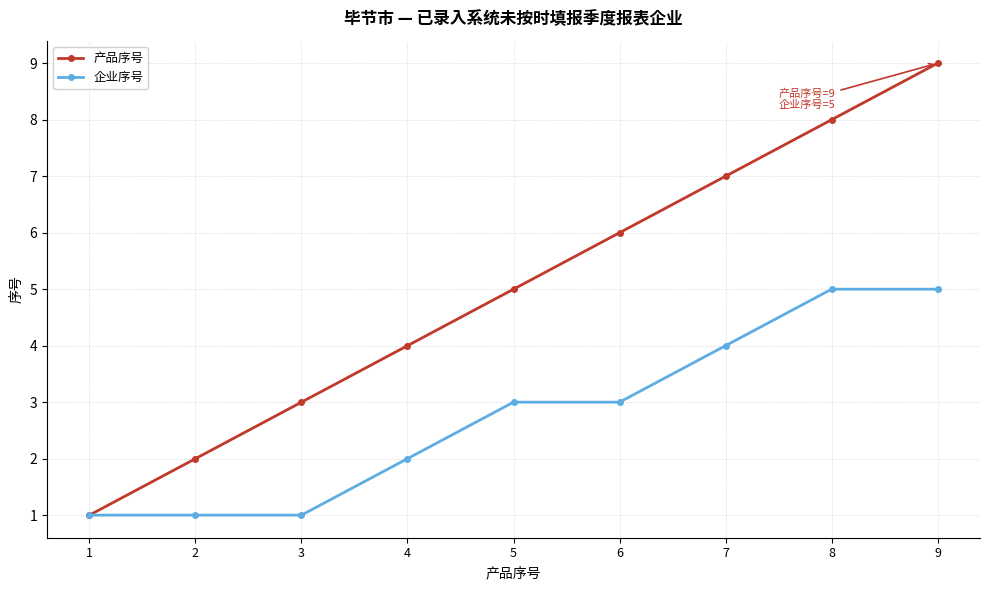

True or false: 产品序号 has a value of 2 at 2.

True